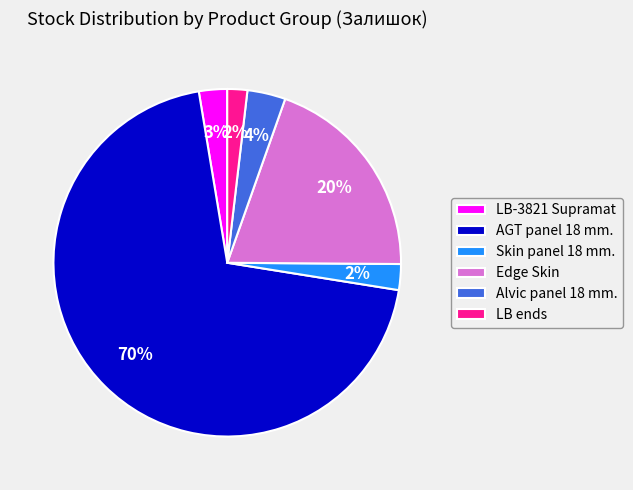

Does LB ends represent more than half of the total?

No